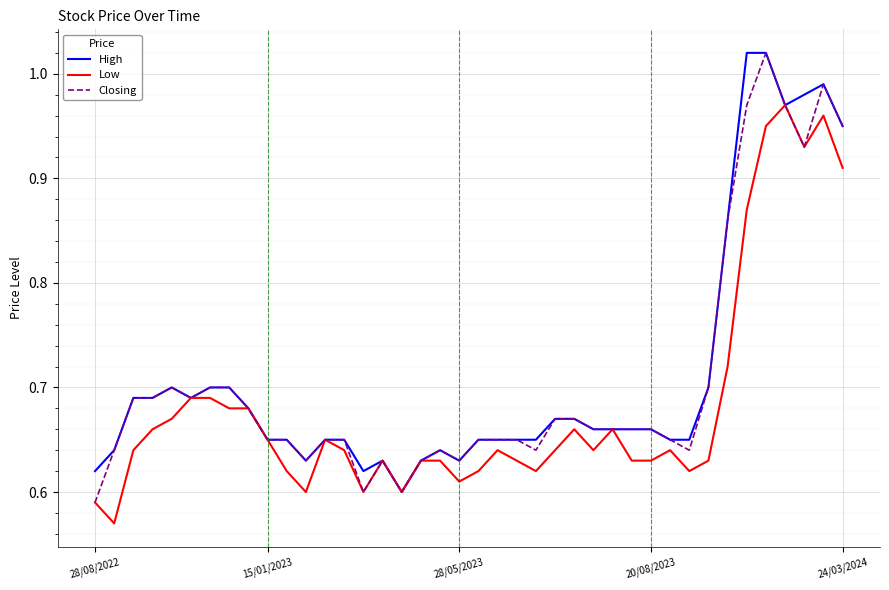

What is the smallest value displayed?

0.6